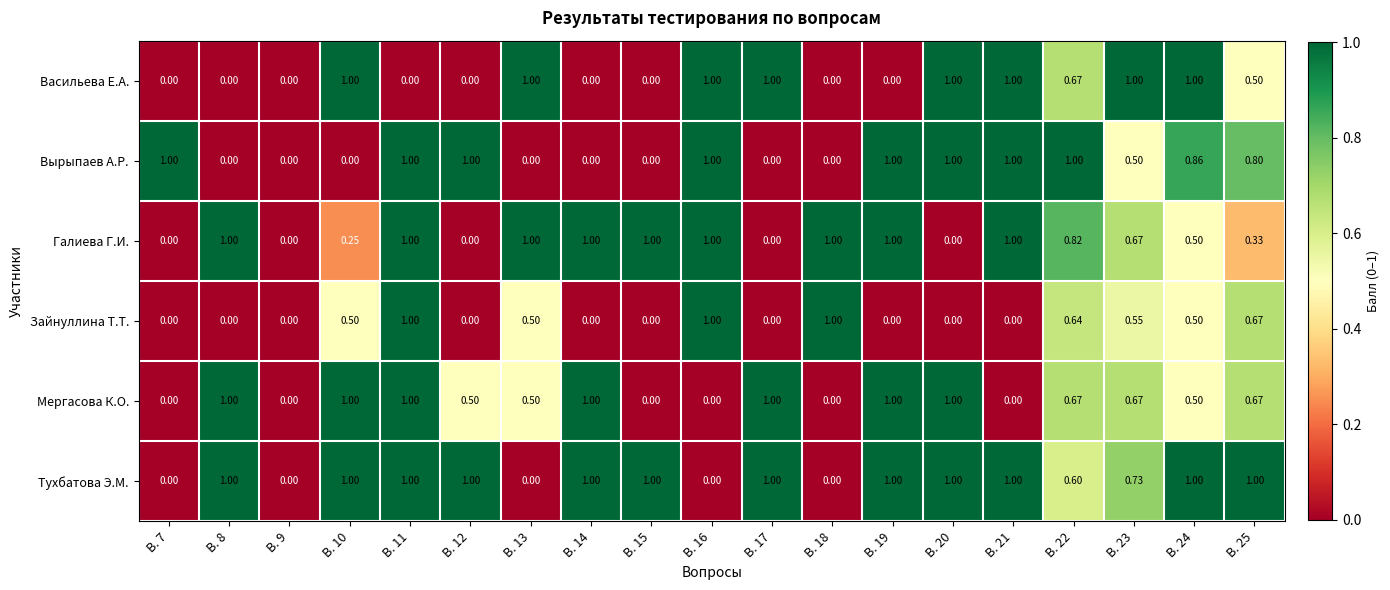

Which series changed the most between В. 14 and В. 25?

Вырыпаев А.Р.